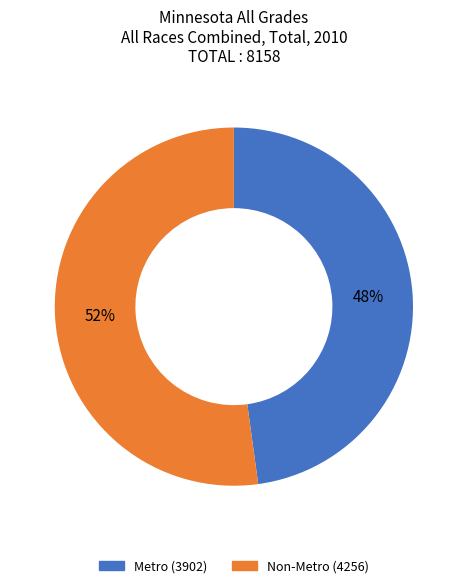

How many slices are in this pie chart?

2